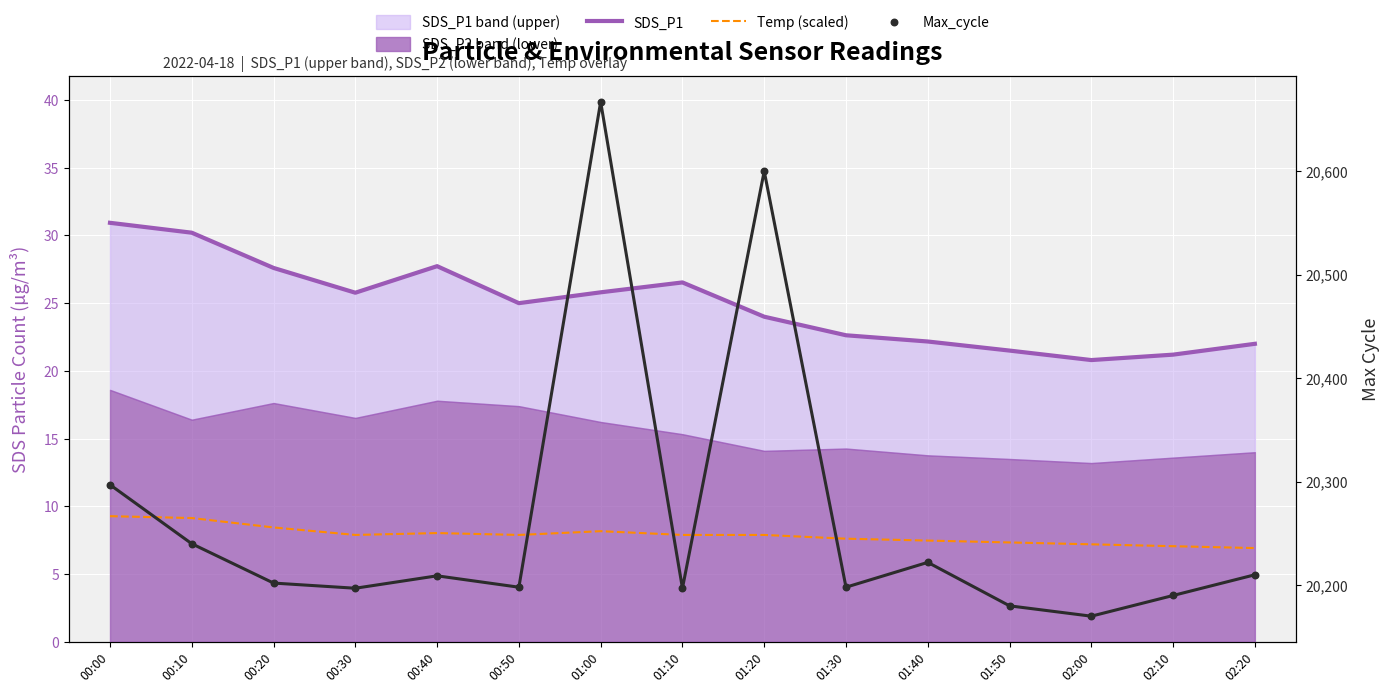

What is the total value across all series at 01:40?

20251.6